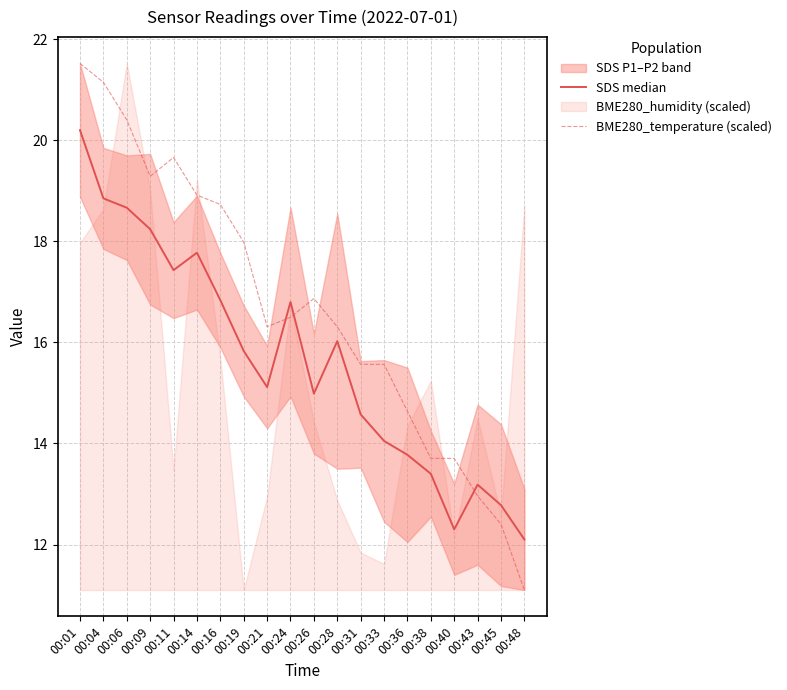

How many times do SDS median and BME280_temperature (scaled) cross each other?

3